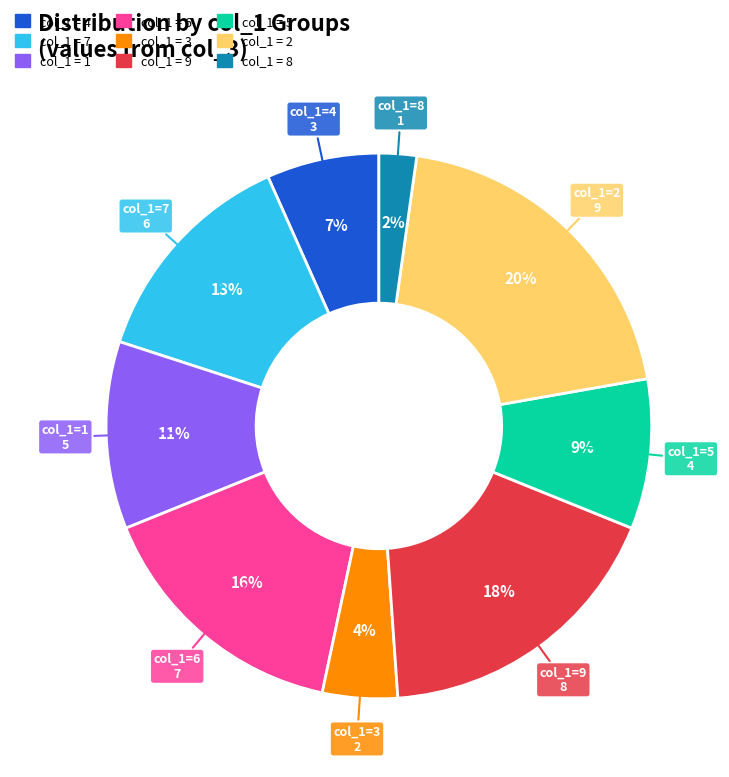

To the nearest percent, what is the average slice percentage?

11%